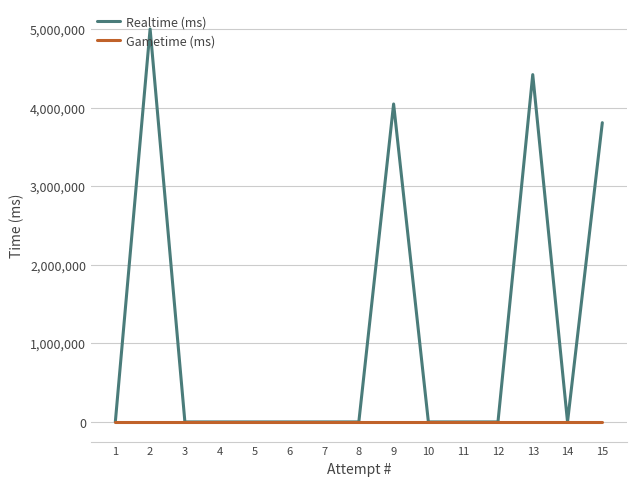

How many lines are shown in the chart?

2